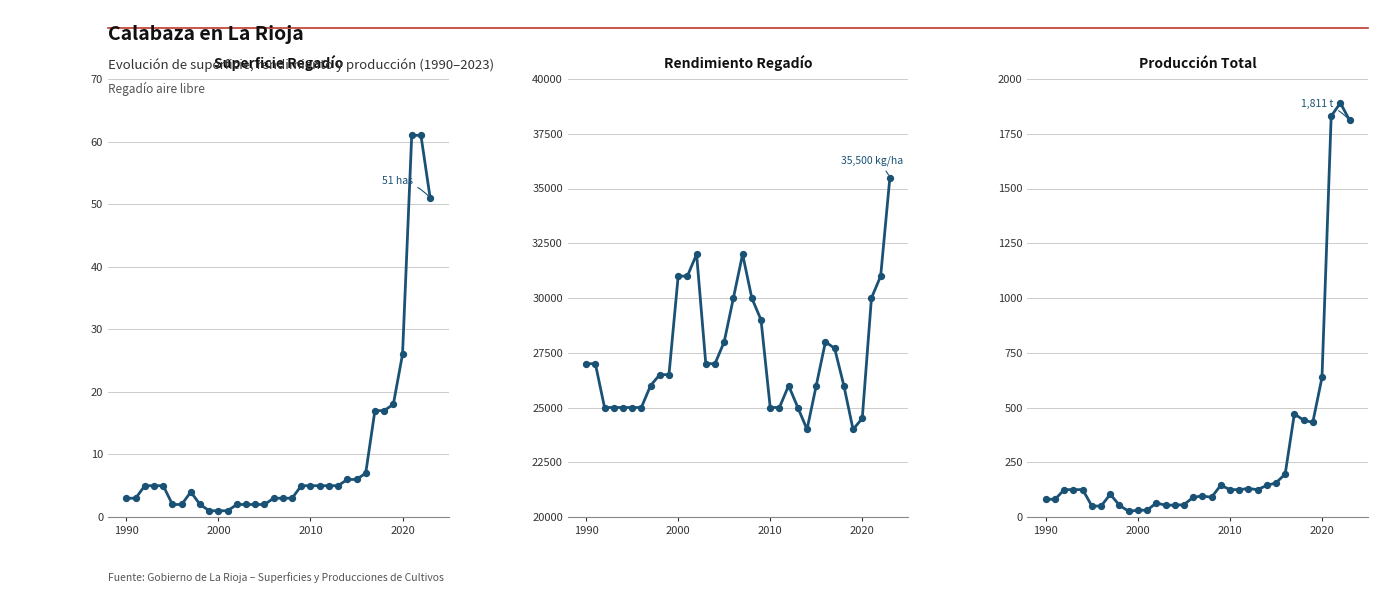

What are all the series names shown in the legend?

Superficie Regadío (has), Rendimiento Regadío (kg/ha), Producción (t)